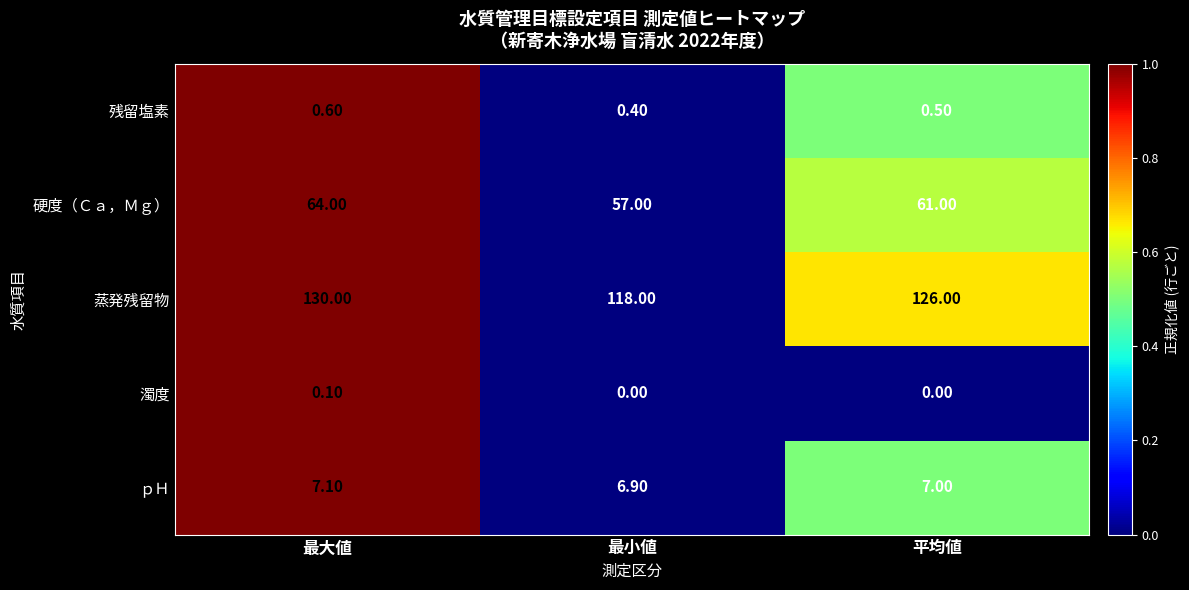

How many data points does each series have?

3